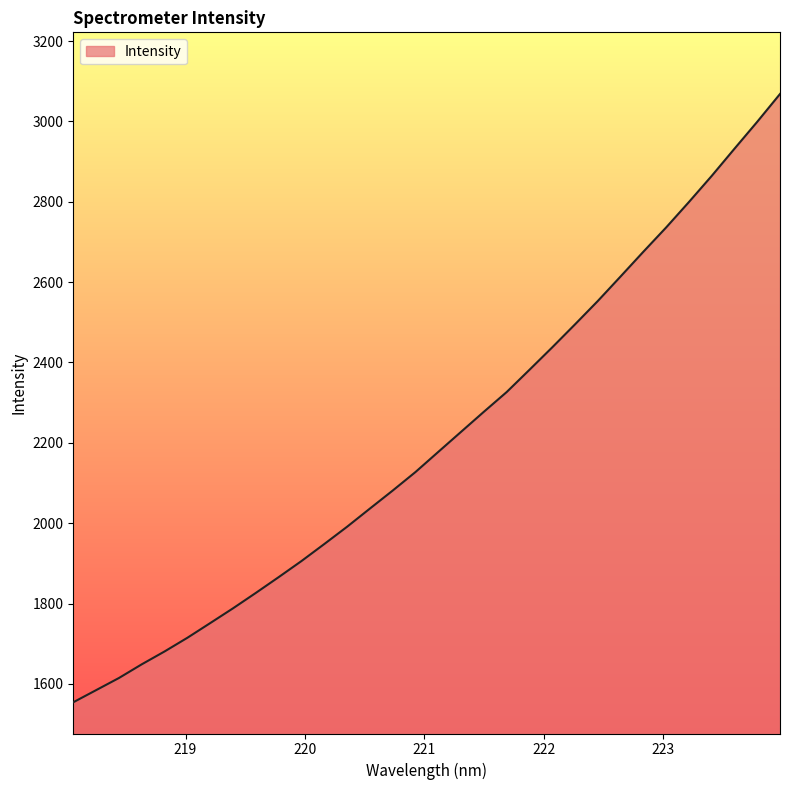

What is the minimum value shown in the chart?

1554.4